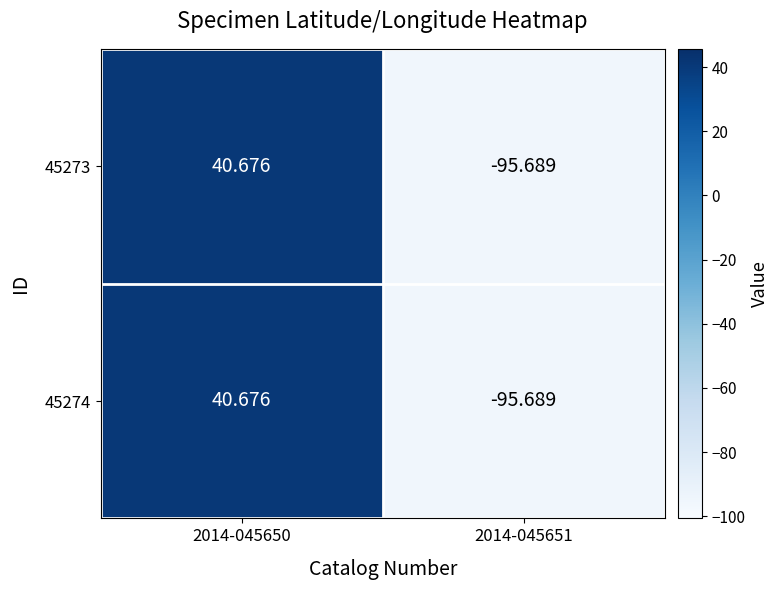

Is the value of 45274 at 2014-045650 greater than the value of 45273 at 2014-045651?

Yes